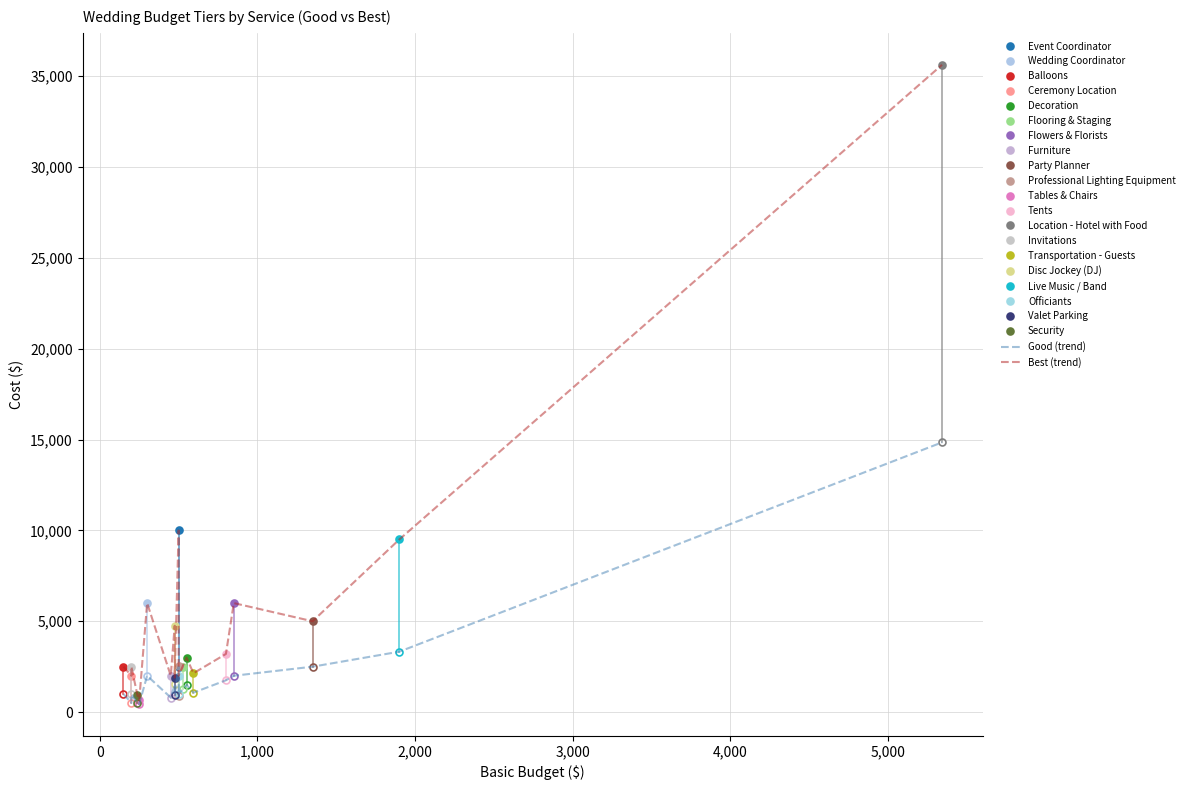

True or false: Best (trend) has a value of 921 at 3,000.

False